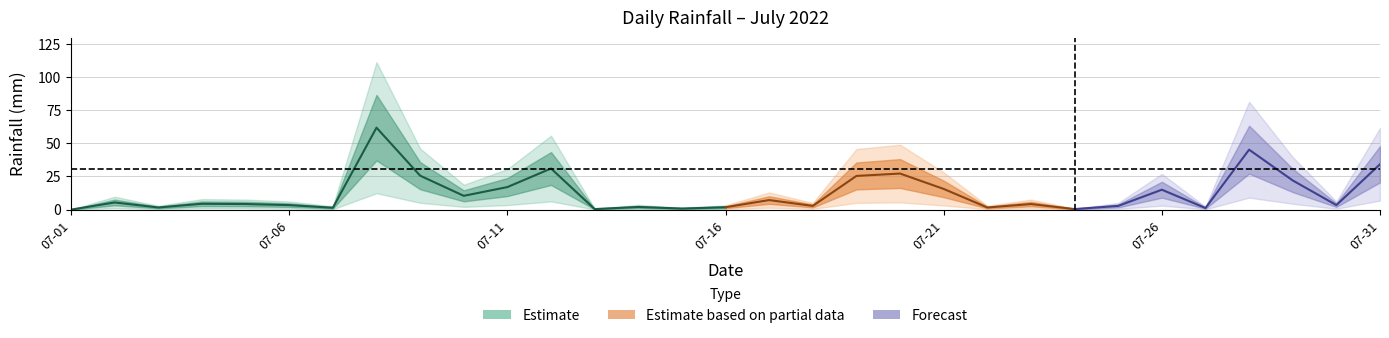

What is the value of the 14th point from the left?

2.0